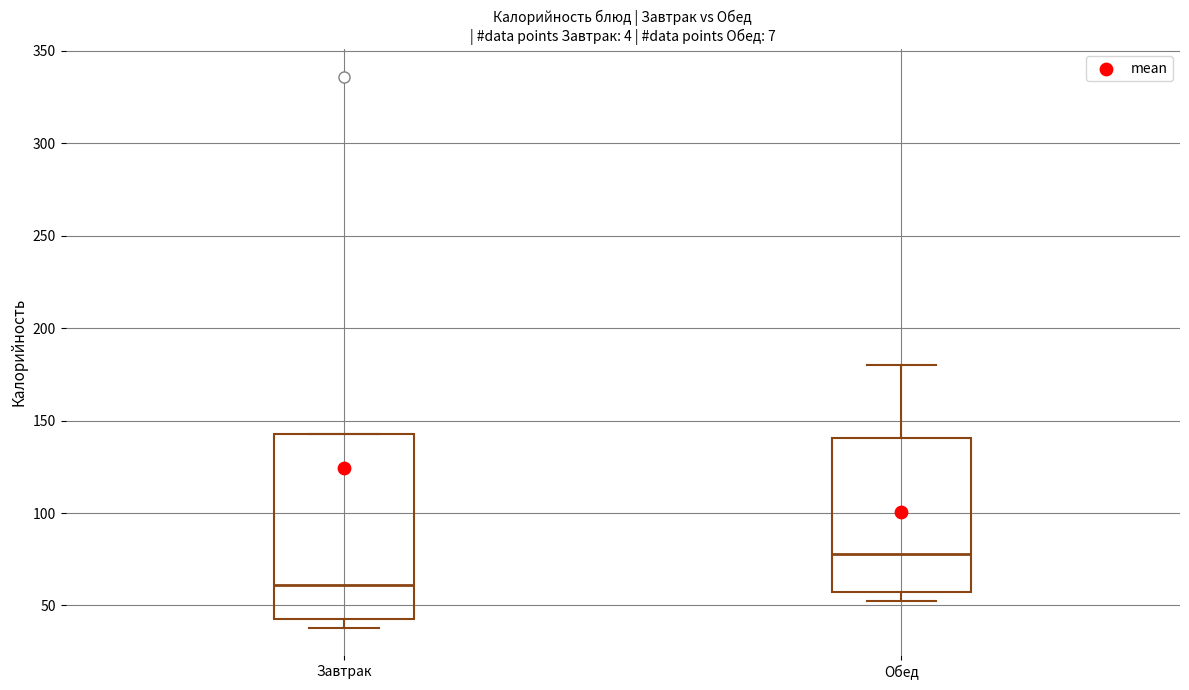

Reading left to right, read every box against the y-axis: the position of its median line, the range the box covers, and the ends of its whiskers. The values are not printed on the chart, so give them approximately, as read against the axis.

Завтрак: median 60, box 45 to 145, whiskers 40 to 145
Обед: median 80, box 55 to 140, whiskers 50 to 180